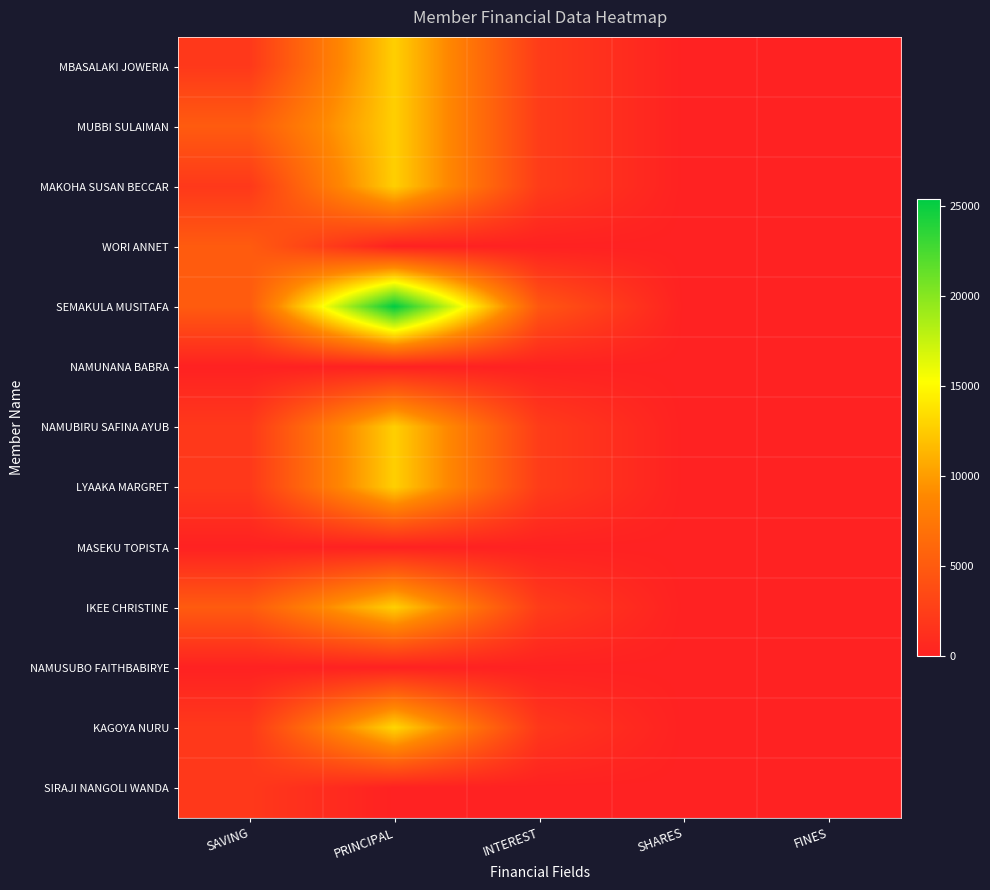

At INTEREST, list the series in order from largest to smallest.

SEMAKULA MUSITAFA, MBASALAKI JOWERIA, MUBBI SULAIMAN, MAKOHA SUSAN BECCAR, NAMUBIRU SAFINA AYUB, LYAAKA MARGRET, IKEE CHRISTINE, KAGOYA NURU, WORI ANNET, NAMUNANA BABRA, MASEKU TOPISTA, NAMUSUBO FAITHBABIRYE, SIRAJI NANGOLI WANDA